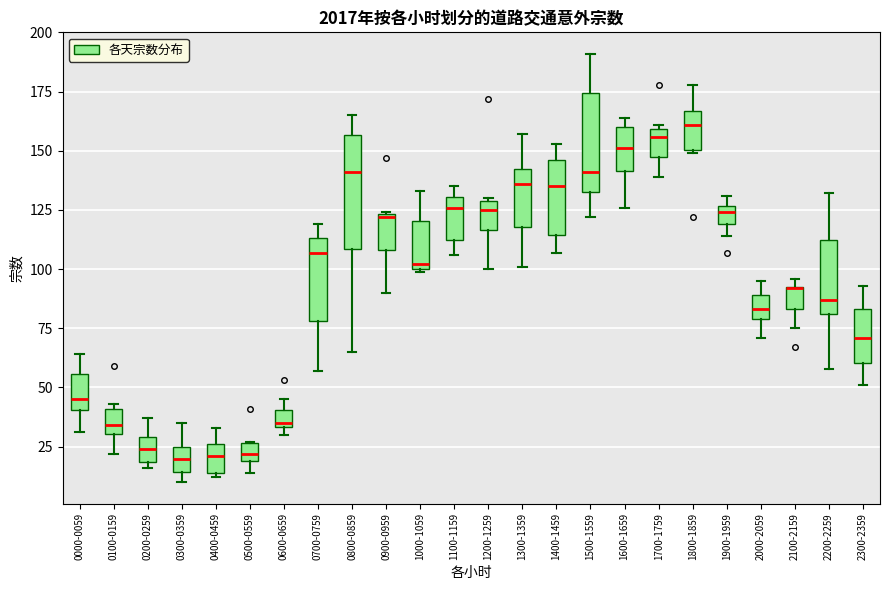

Where is the upper edge of the box for 0900-0959 on the y-axis? The values are not printed on the chart, so give them approximately, as read against the axis.

125